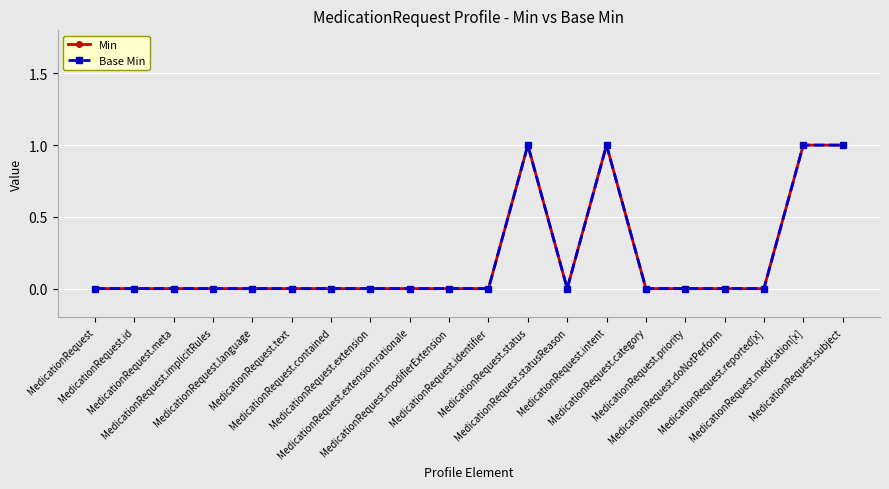

What is the label of the 5th point from the left?

MedicationRequest.language